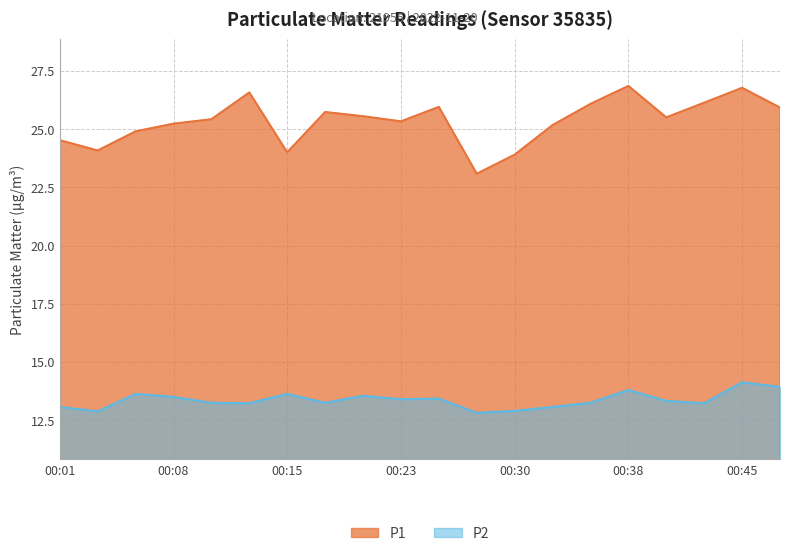

What value does the P2 series have at 00:11?

13.2